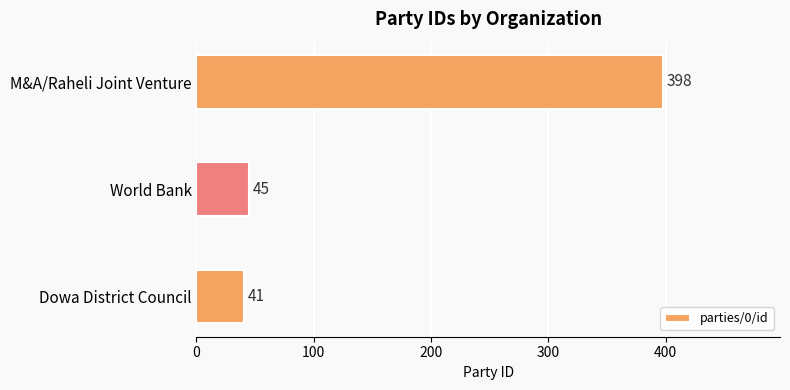

Rank the categories by value from lowest to highest.

Dowa District Council, World Bank, M&A/Raheli Joint Venture